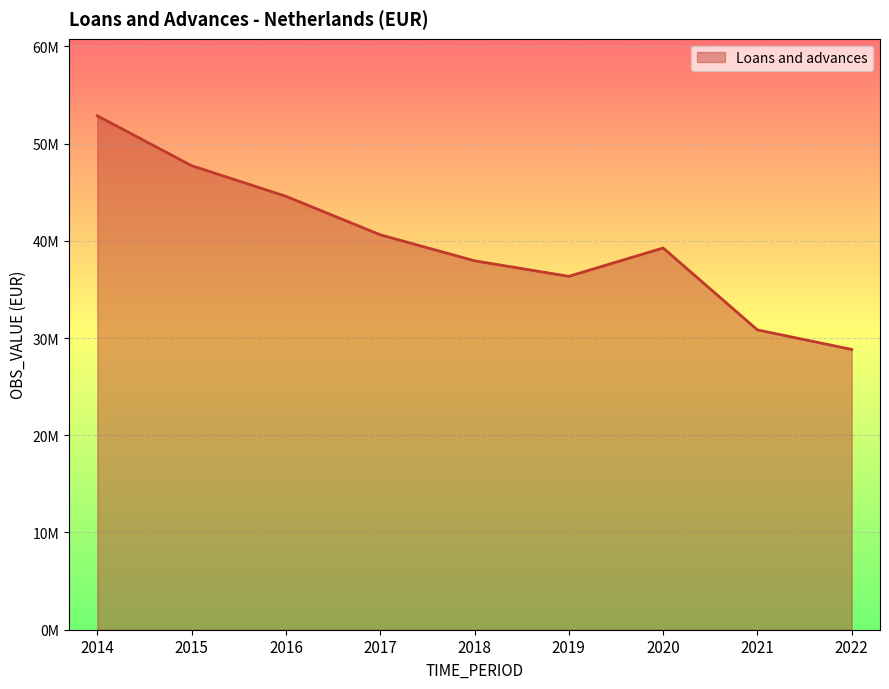

How many interior local valleys (lower than both neighbors) does the data have?

1